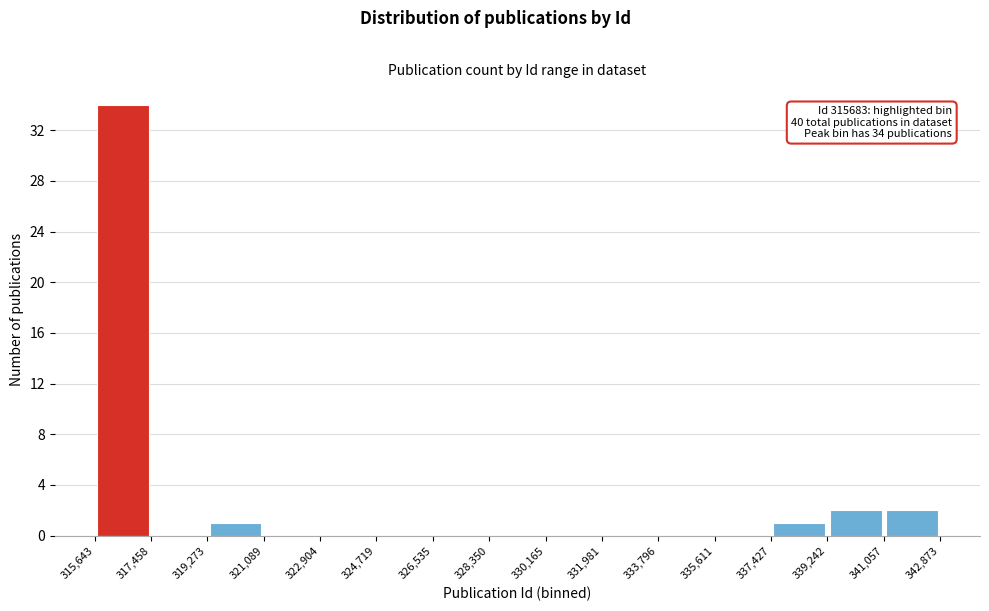

Which range on the x-axis has the tallest bar?

315,643 to 317,458